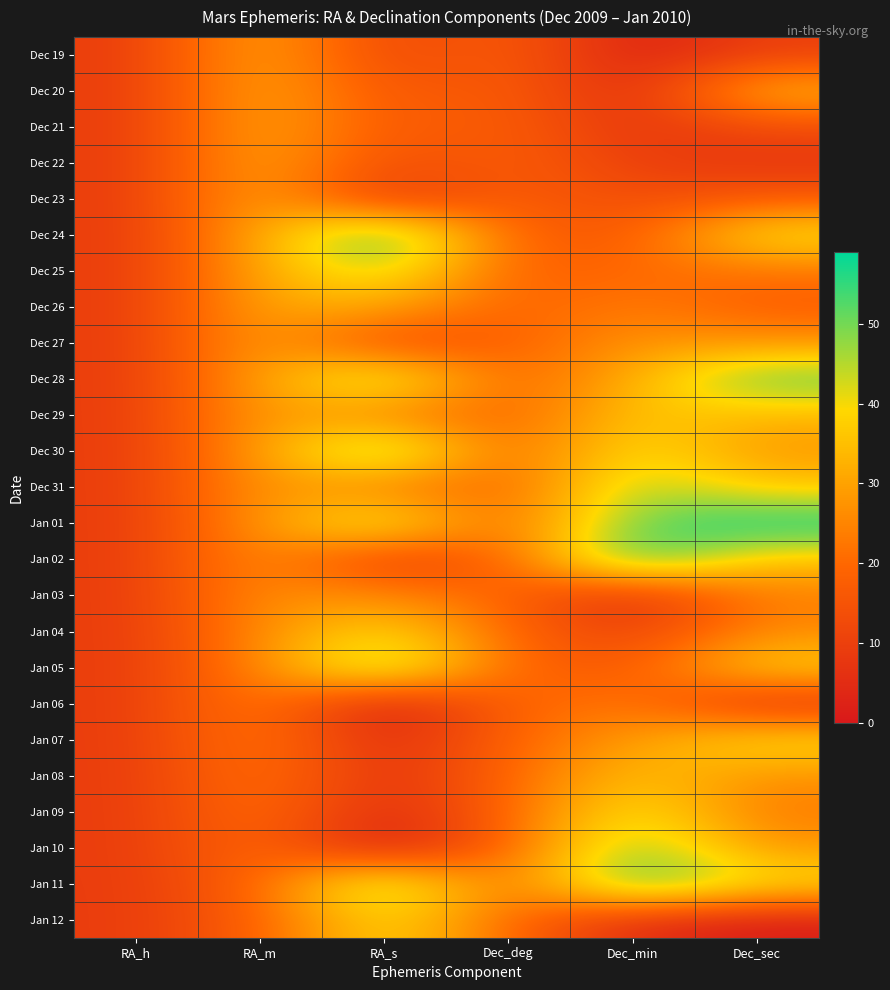

Rank the series at RA_s from lowest to highest value.

Jan 06, Jan 10, Jan 07, Jan 09, Jan 08, Dec 23, Jan 02, Dec 19, Dec 27, Dec 22, Dec 20, Dec 21, Dec 31, Dec 29, Jan 03, Dec 26, Jan 04, Jan 12, Dec 25, Jan 01, Dec 28, Jan 05, Jan 11, Dec 30, Dec 24